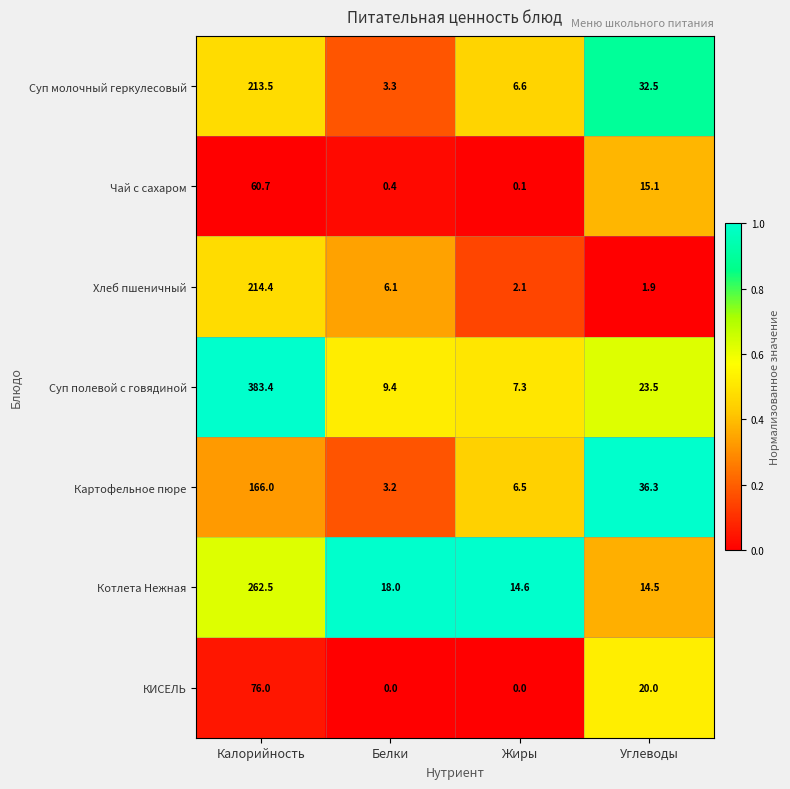

Reading left to right, transcribe all the data shown in this chart.

Суп молочный геркулесовый: Калорийность=213.5	Белки=3.3	Жиры=6.6	Углеводы=32.5
Чай с сахаром: Калорийность=60.7	Белки=0.4	Жиры=0.1	Углеводы=15.1
Хлеб пшеничный: Калорийность=214.4	Белки=6.1	Жиры=2.1	Углеводы=1.9
Суп полевой с говядиной: Калорийность=383.4	Белки=9.4	Жиры=7.3	Углеводы=23.5
Картофельное пюре: Калорийность=166.0	Белки=3.2	Жиры=6.5	Углеводы=36.3
Котлета Нежная: Калорийность=262.5	Белки=18.0	Жиры=14.6	Углеводы=14.5
КИСЕЛЬ: Калорийность=76.0	Белки=0.0	Жиры=0.0	Углеводы=20.0